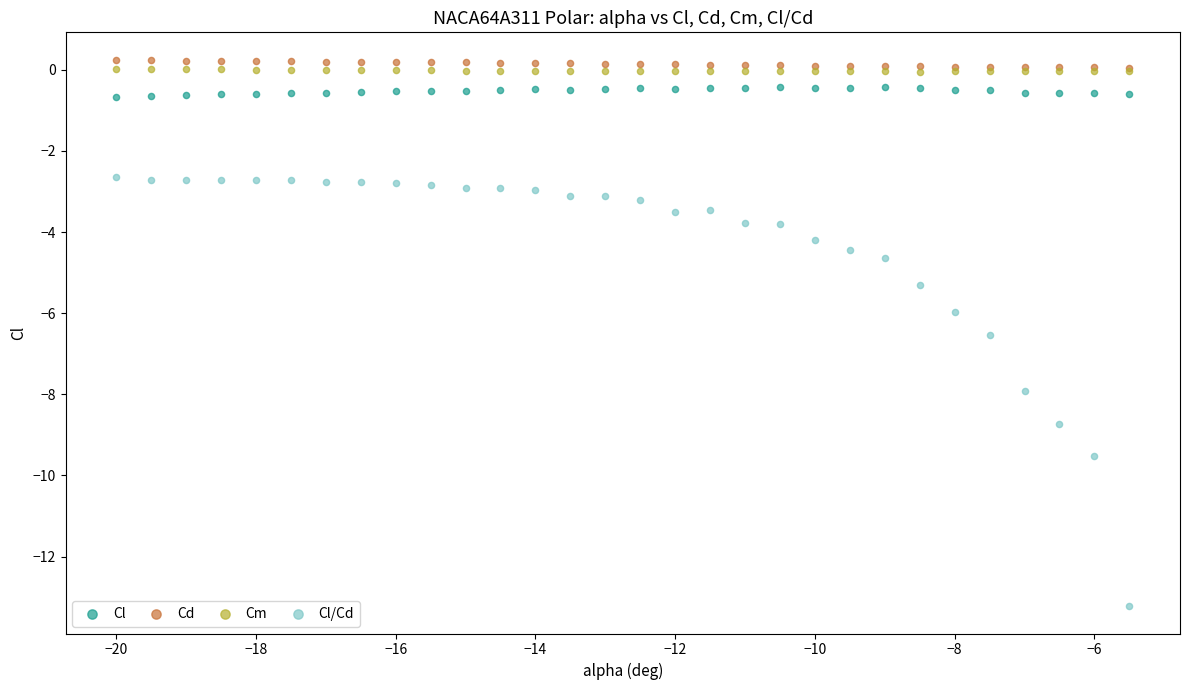

In the Cl/Cd series, what Y value is closest to -7?

-6.5